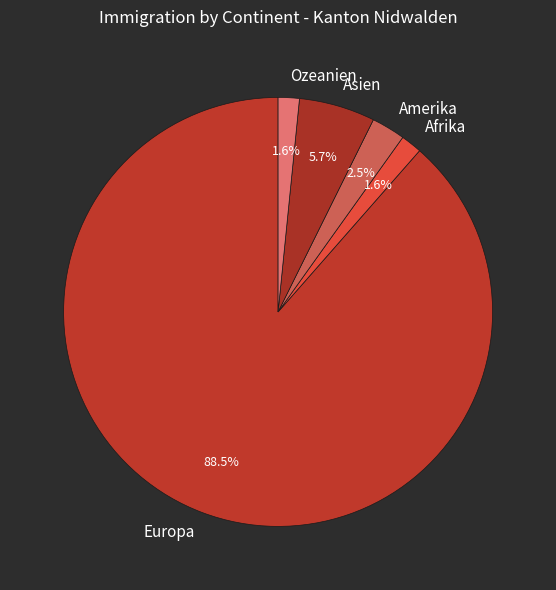

What is the largest slice in the pie chart?

Europa